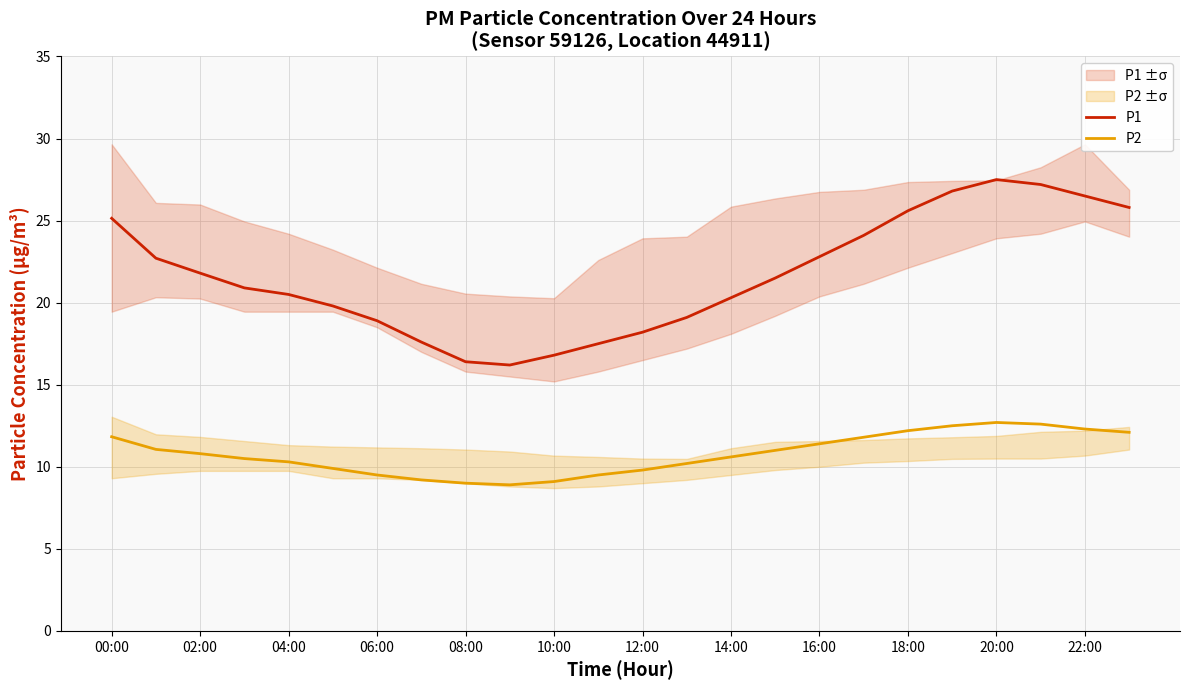

True or false: P2 has a value of 15.2 at 15.

False